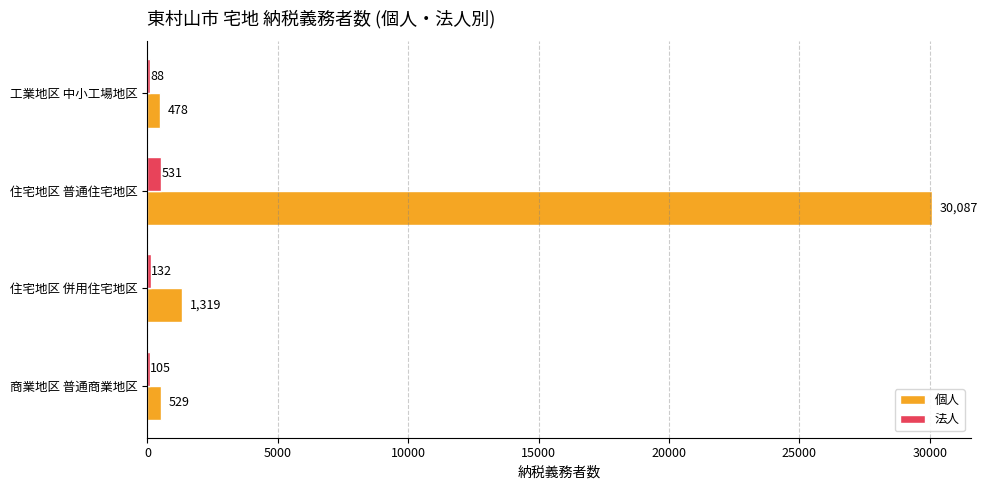

Where is 個人 nearest to the value 15282?

住宅地区 併用住宅地区